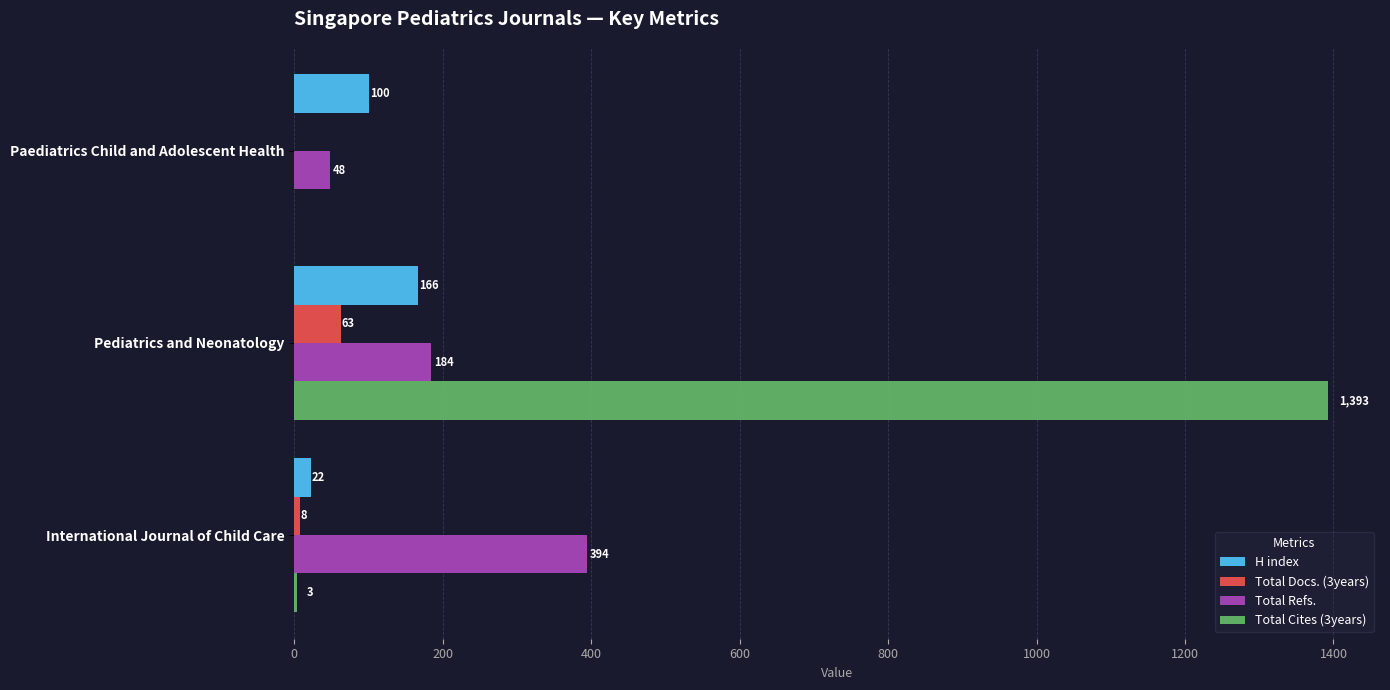

Between Paediatrics Child and Adolescent Health and International Journal of Child Care, which series saw the biggest shift?

Total Refs.